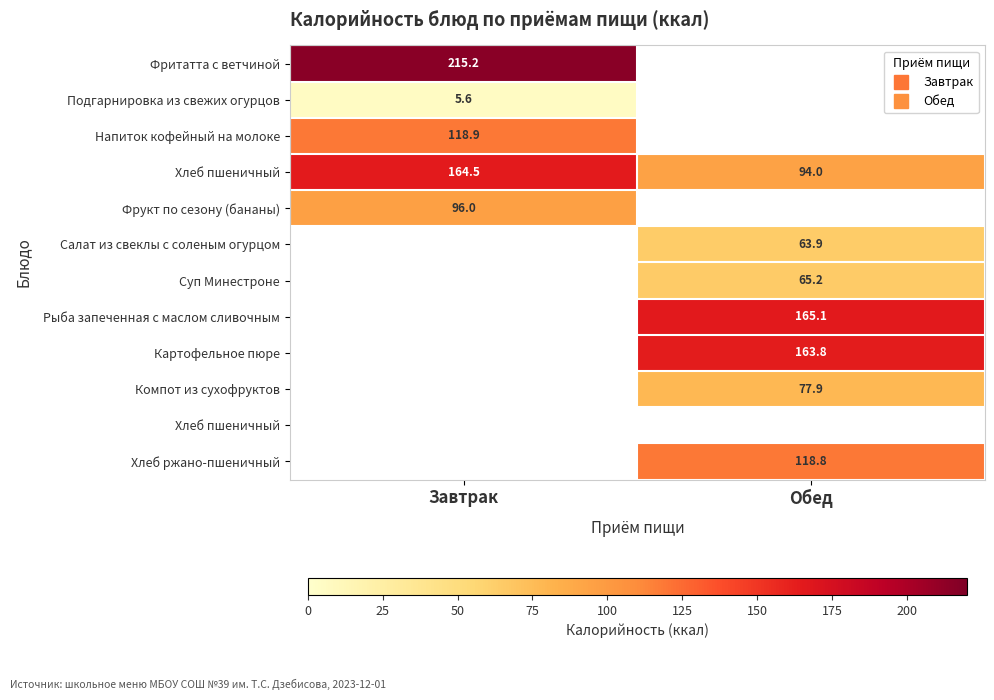

What is the difference between the highest and lowest values at Завтрак?

209.6